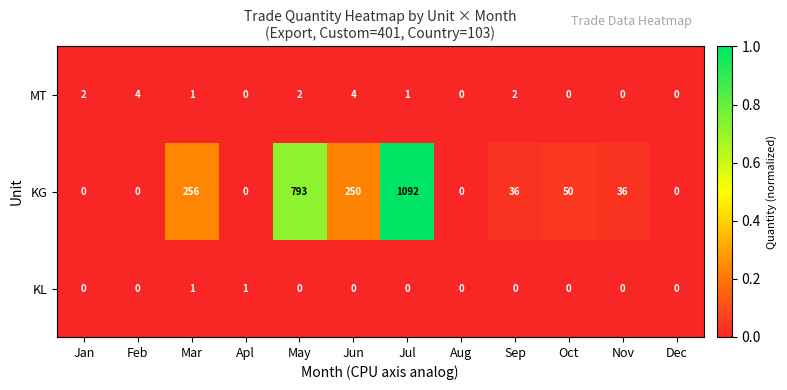

The KG series shows -349 at Apl. True or false?

False